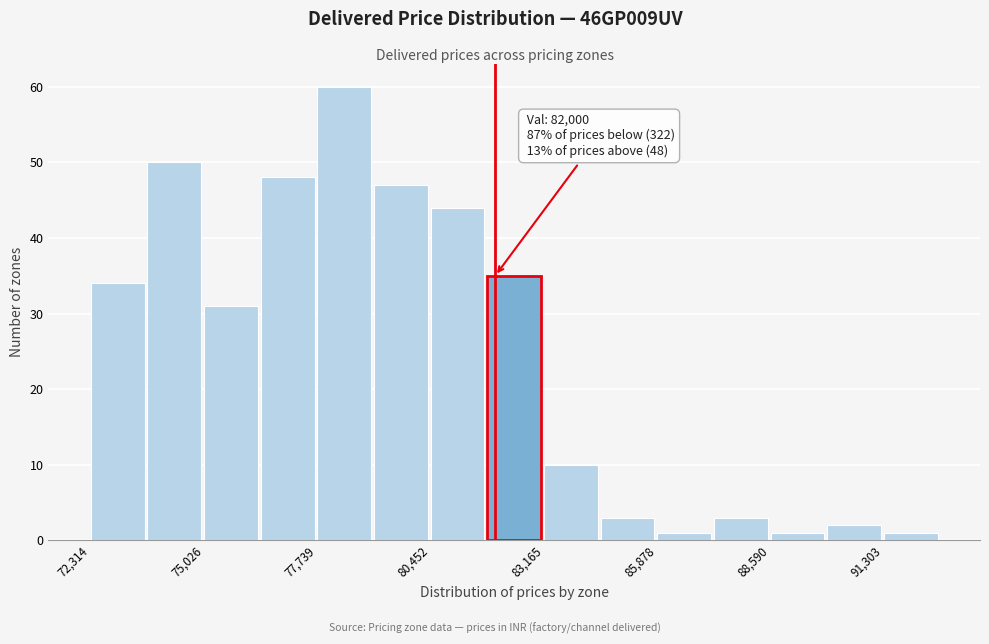

Read against the x-axis, roughly where is the centre of the tallest bar?

78500